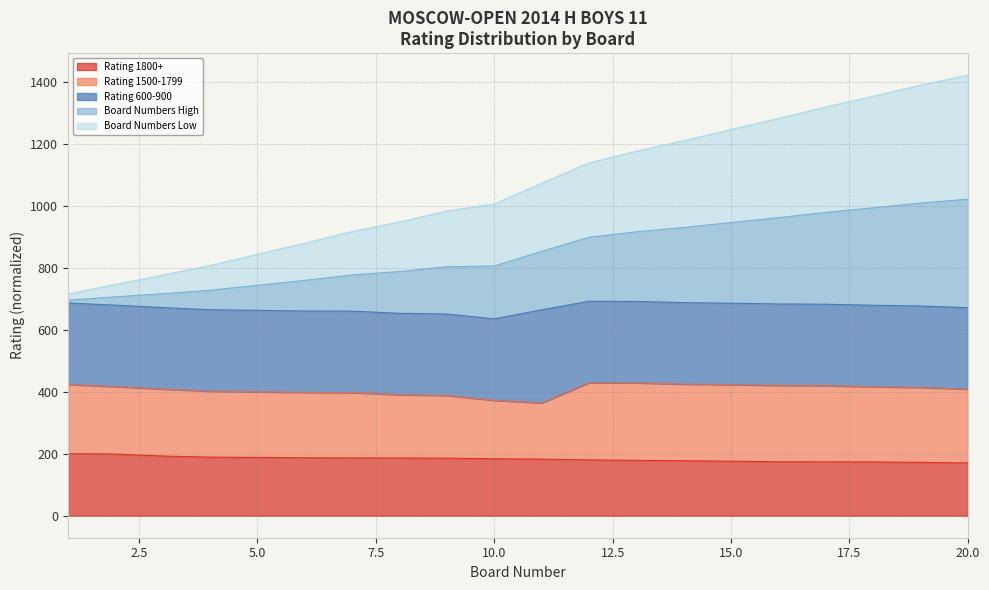

What is the highest value of the Rating 1800+ series?

200.0